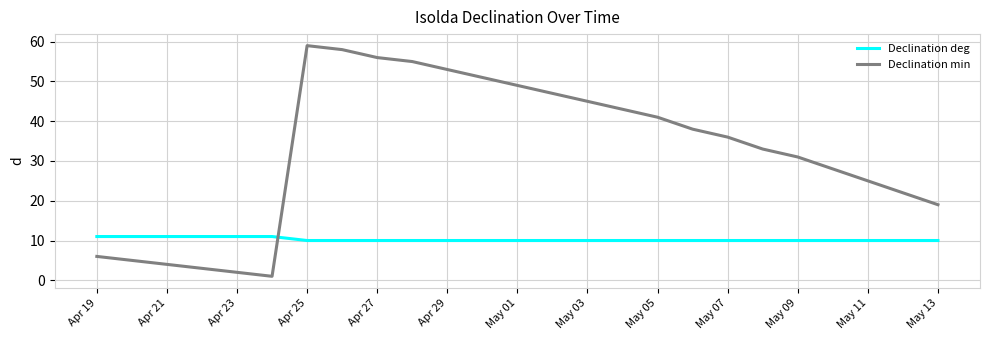

Rank the series by their average value, from highest to lowest.

Declination min, Declination deg